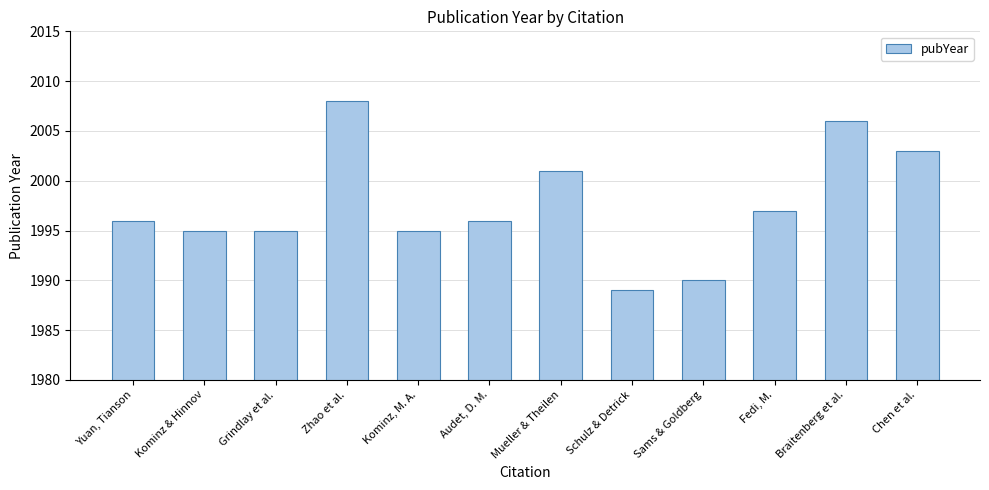

Does the chart contain stacked bars?

No